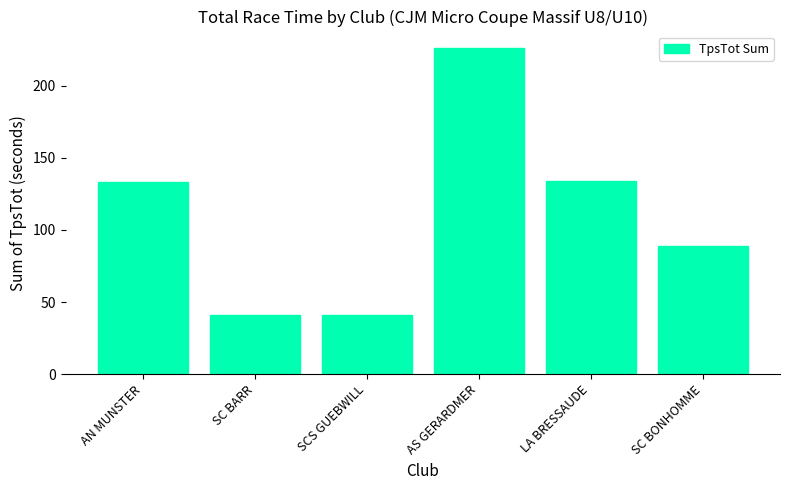

What is the value of the 3rd bar from the left?

41.2